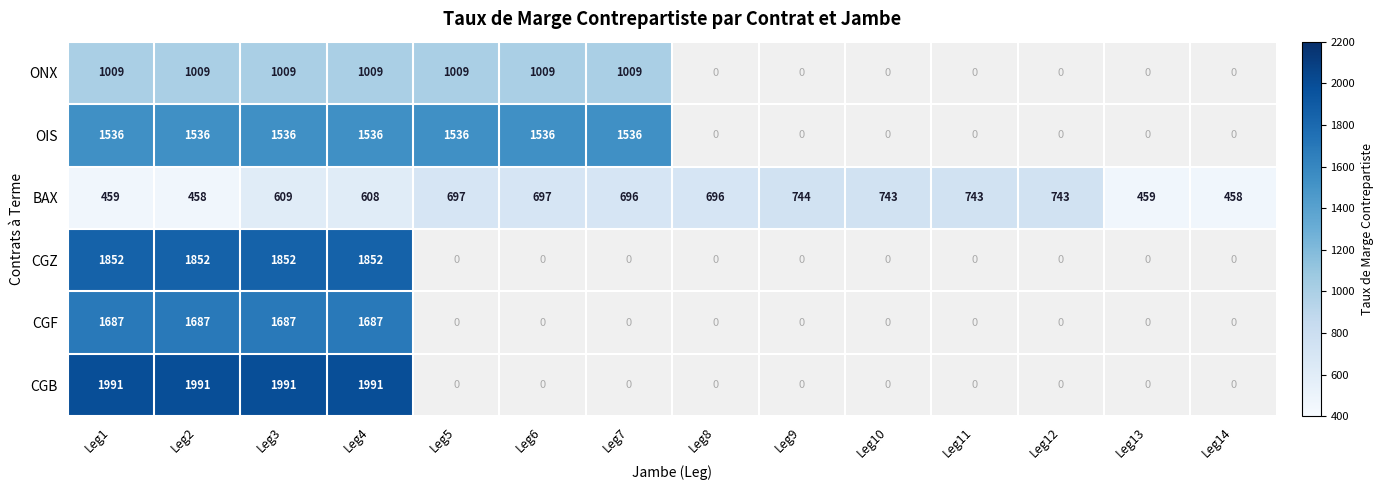

At which category is the sum across all series the highest?

Leg3